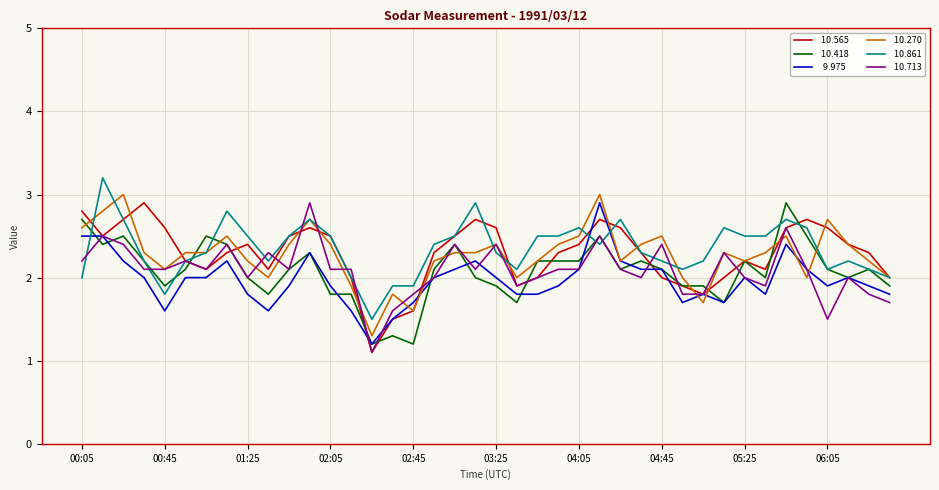

What is the minimum value shown in the chart?

1.1